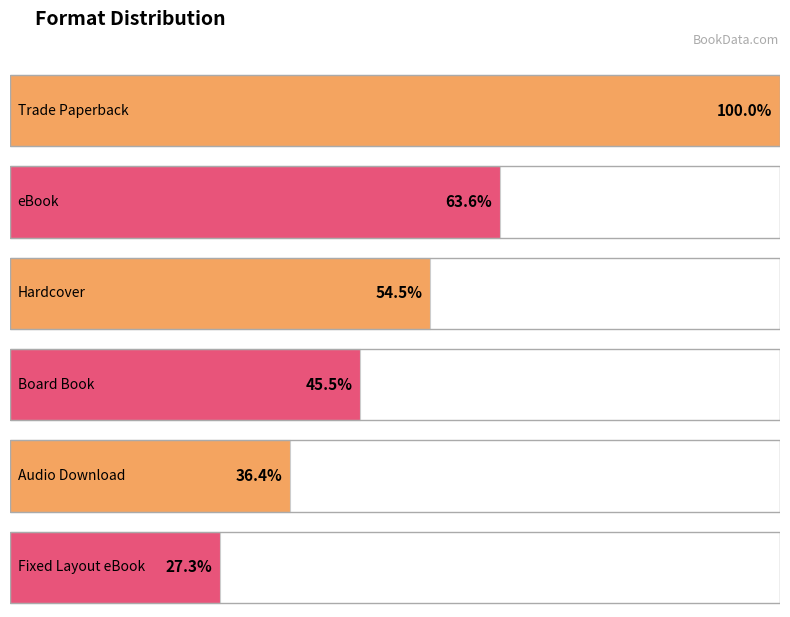

What is the label of the 4th bar from the left?

Board Book